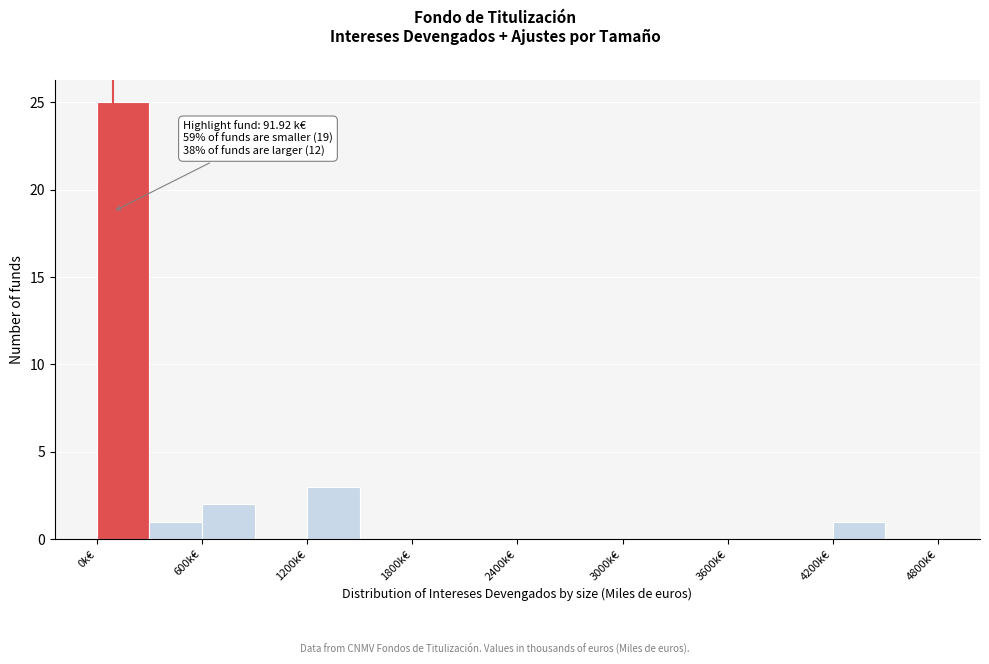

Around what value on the x-axis is the tallest bar? Give the approximate position of its centre, as read against the axis.

200